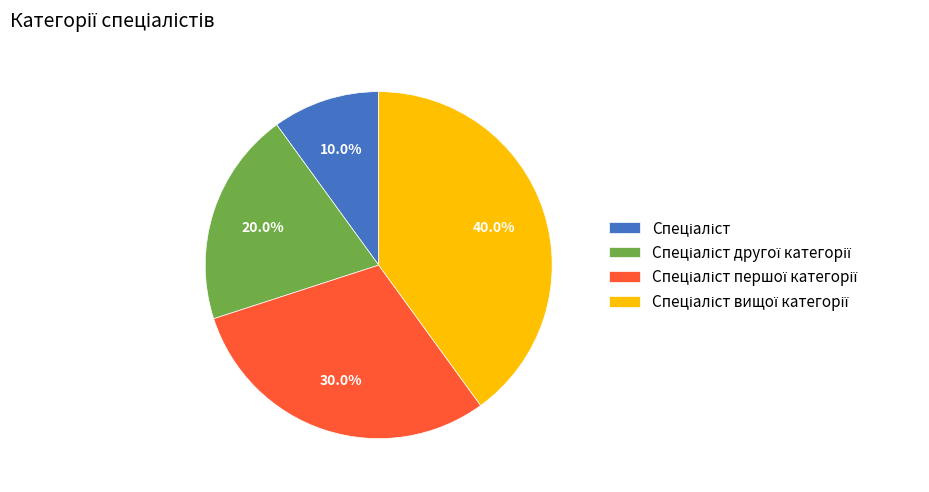

How many slices are in this pie chart?

4